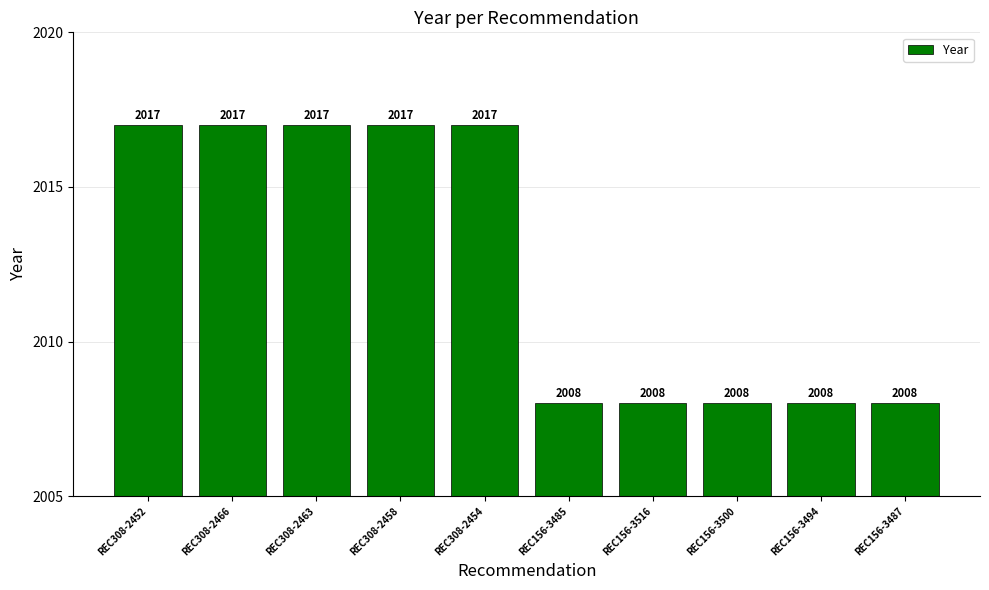

How many series are shown in this chart?

1